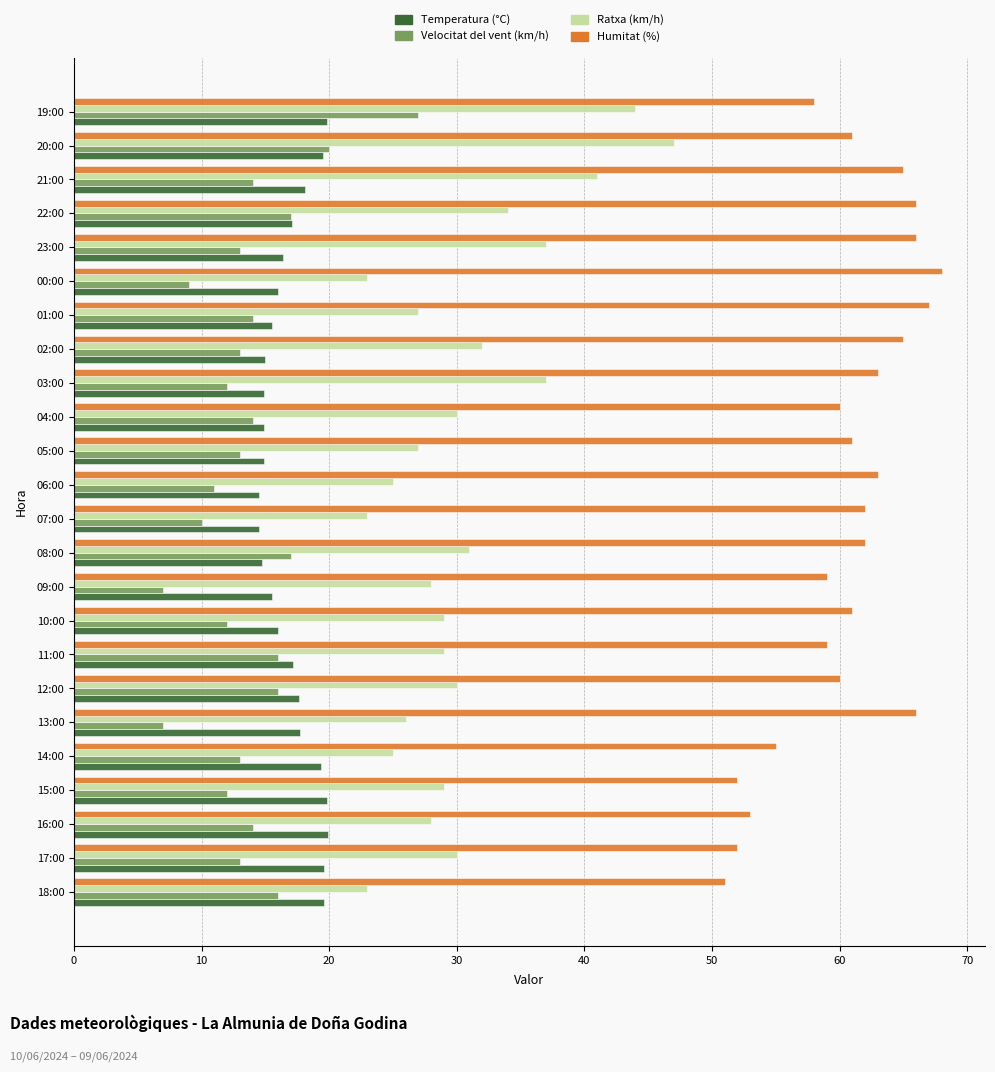

Which series has the widest spread of values?

Ratxa (km/h)